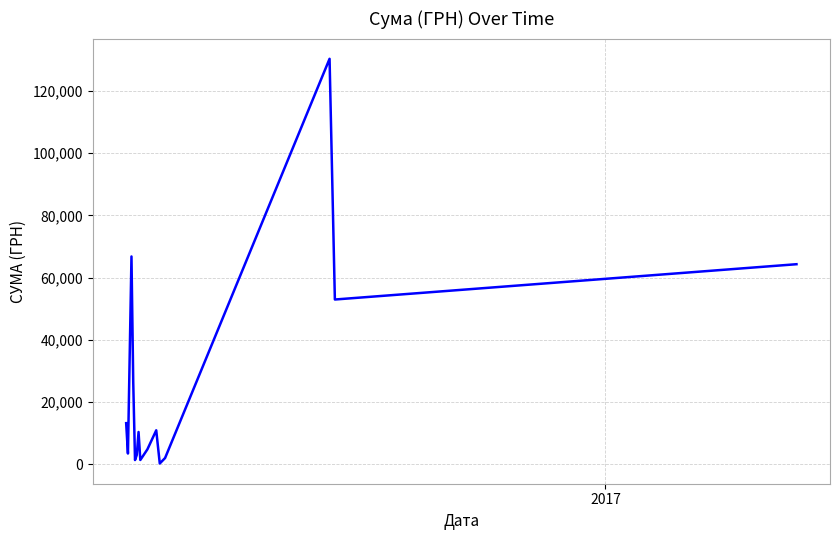

What is the greatest value displayed?

130379.7